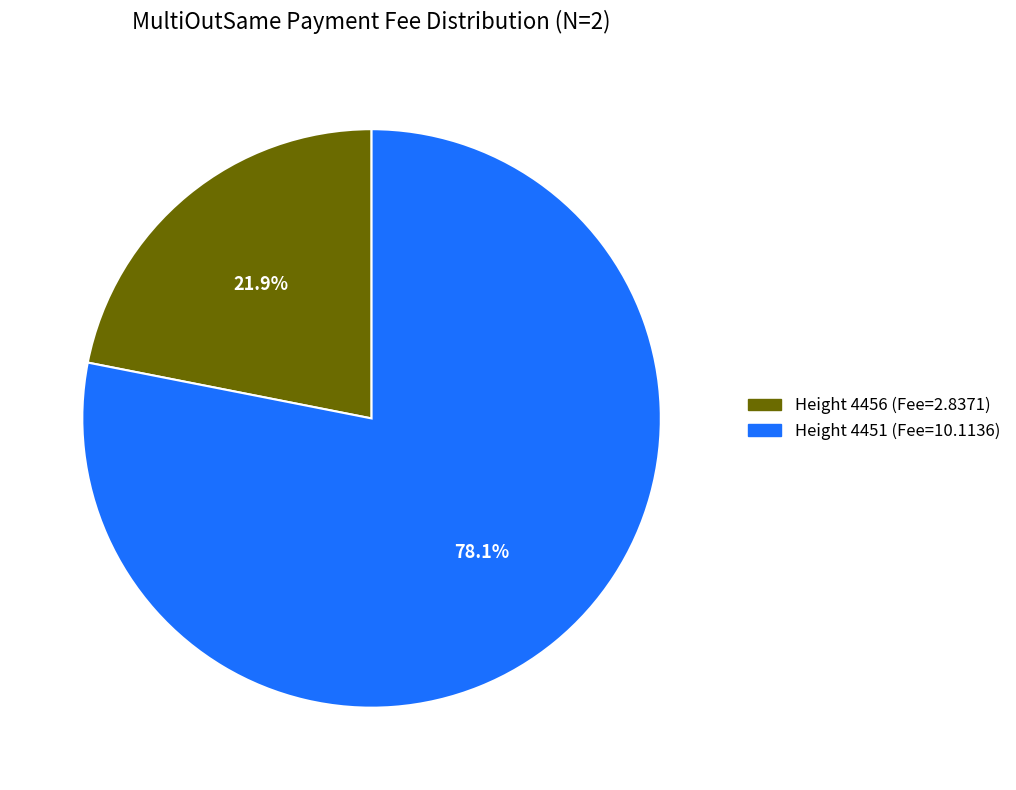

True or false: Height 4456 accounts for 22% of the total.

True